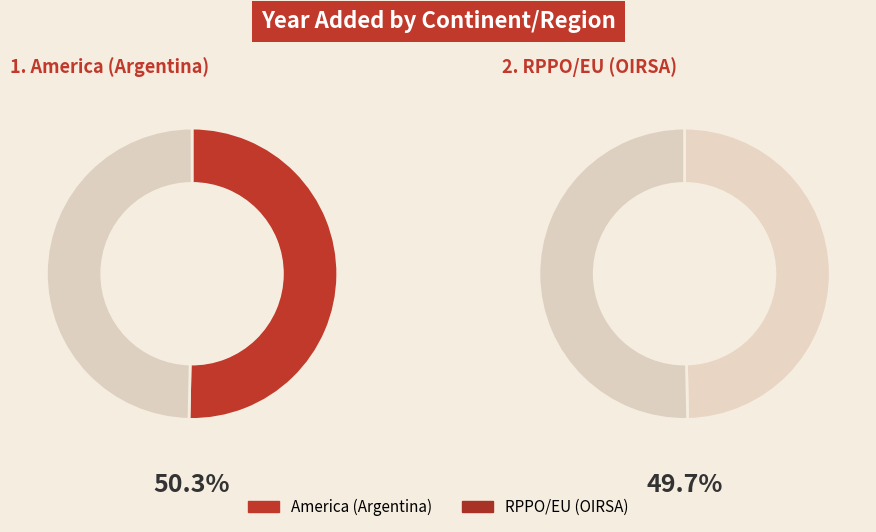

To the nearest percent, what is the difference between the largest and smallest slice percentages?

1%